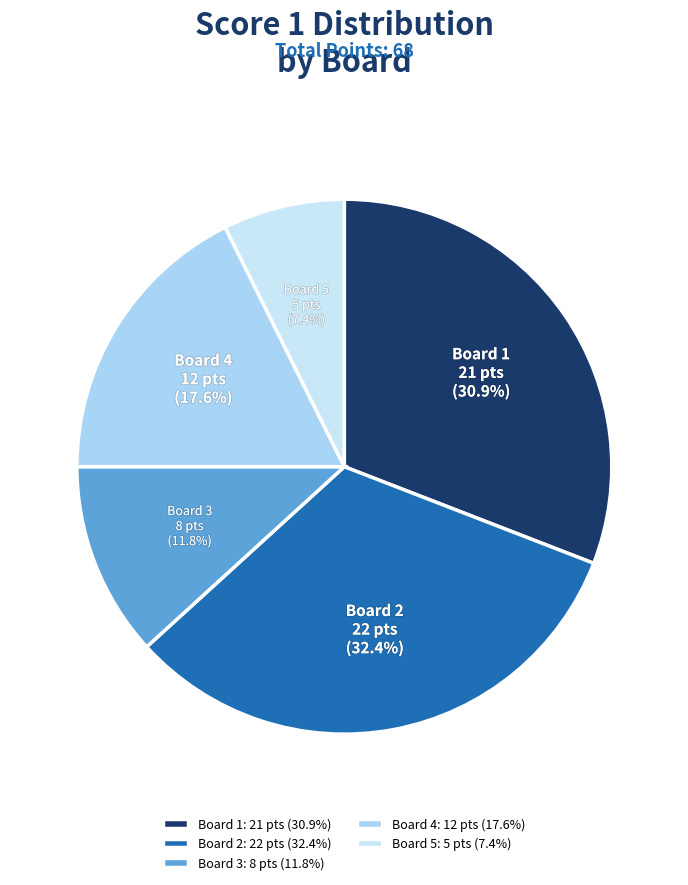

How many segments does this pie chart have?

5